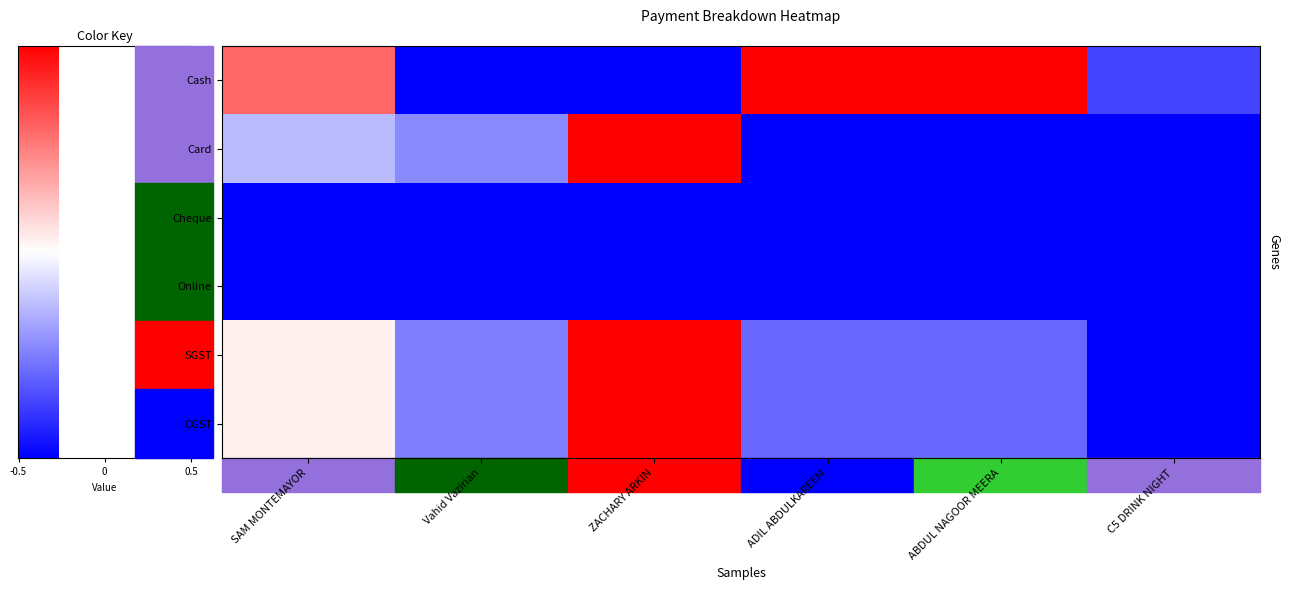

Where does the Card series first go above 0?

ZACHARY ARKIN